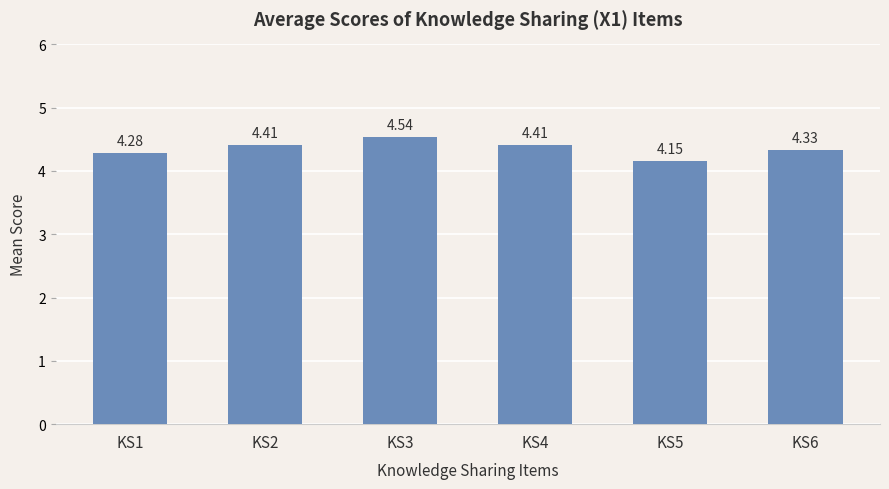

What is the difference between the values at KS2 and KS1?

0.1